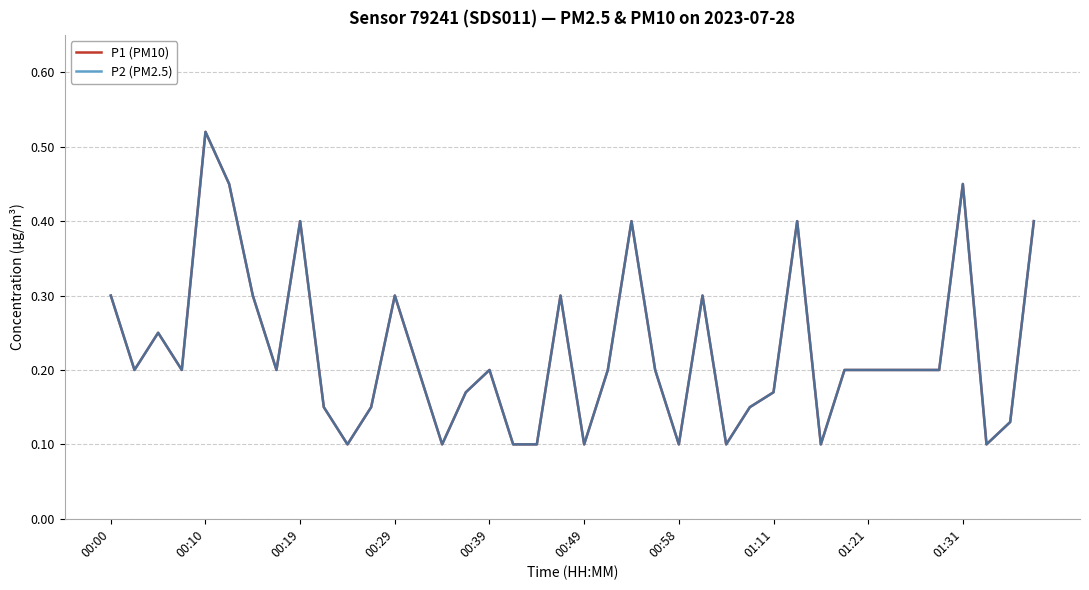

Is this an area chart (filled region under the line)?

No